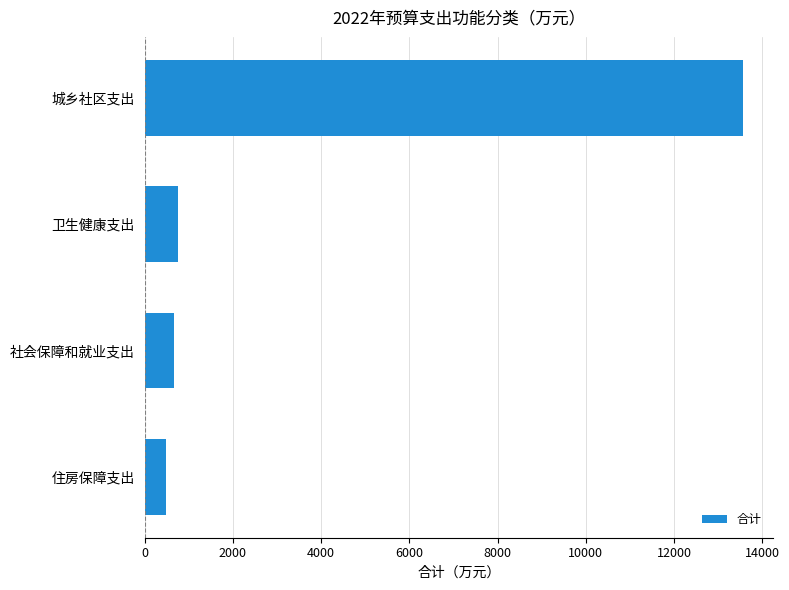

How many data points are above 760?

2